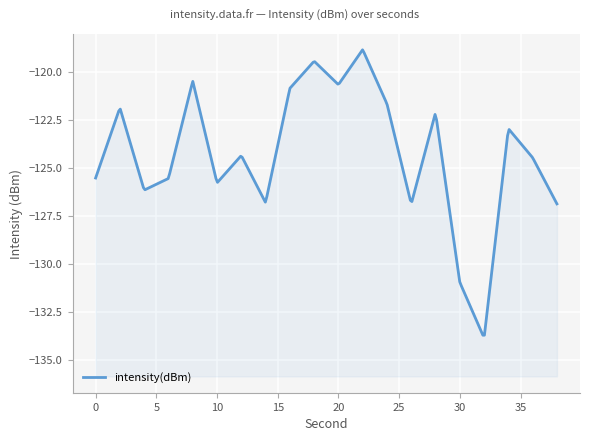

What is the change in value from 14 to 24?

+5.1